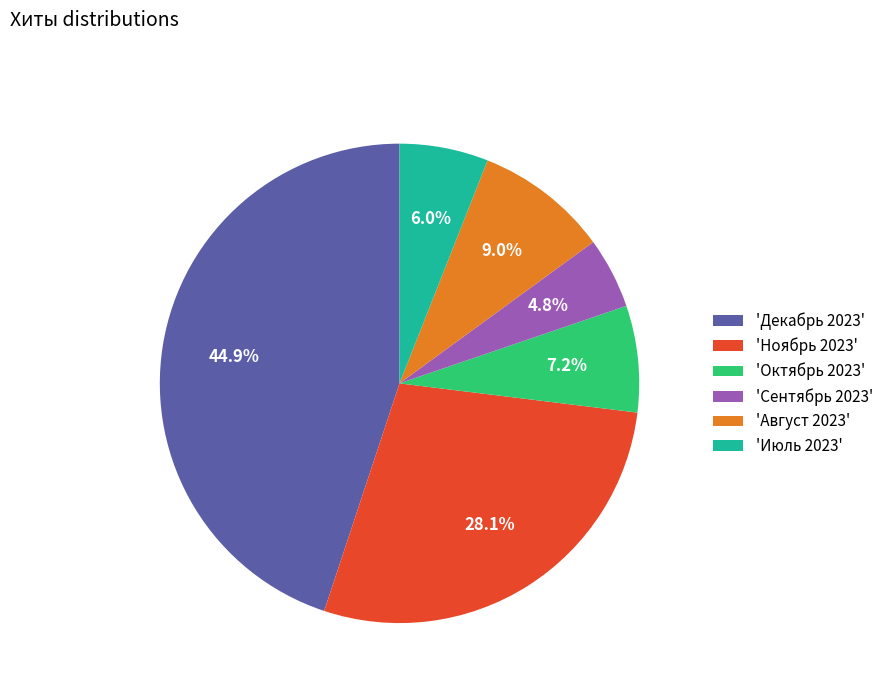

Rank the categories by value from lowest to highest.

'Сентябрь 2023', 'Июль 2023', 'Октябрь 2023', 'Август 2023', 'Ноябрь 2023', 'Декабрь 2023'